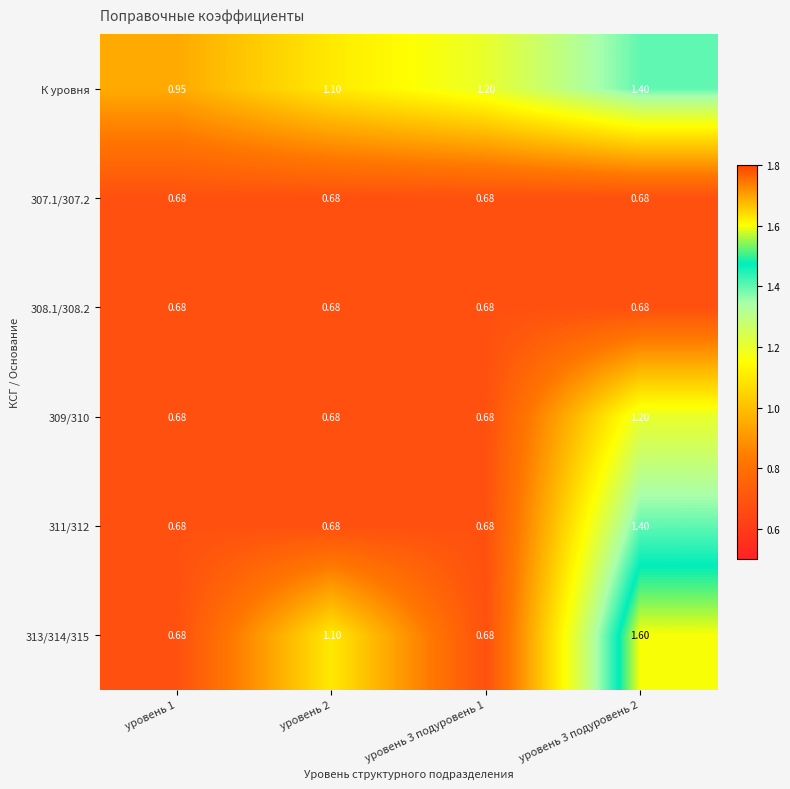

At which category is the sum across all series the highest?

уровень 3 подуровень 2